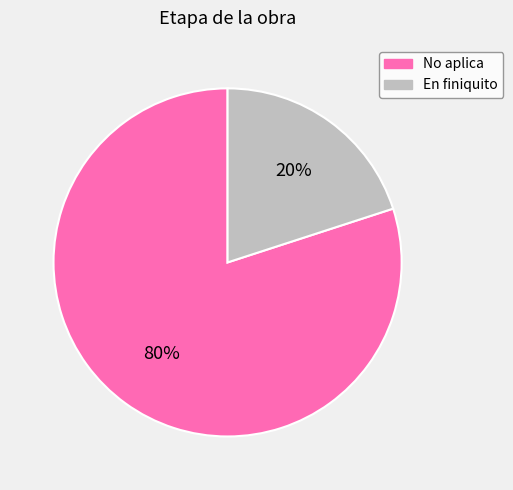

What percentage is the No aplica slice, to the nearest percent?

80%